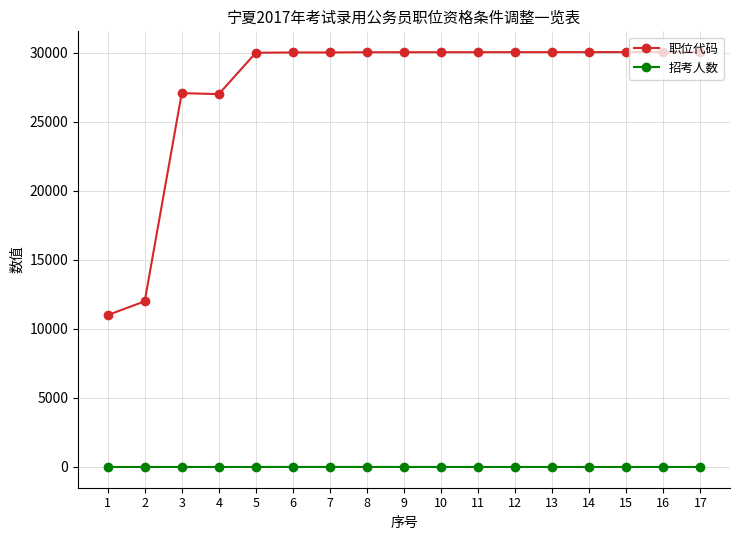

Which series changed the most between 3 and 17?

职位代码